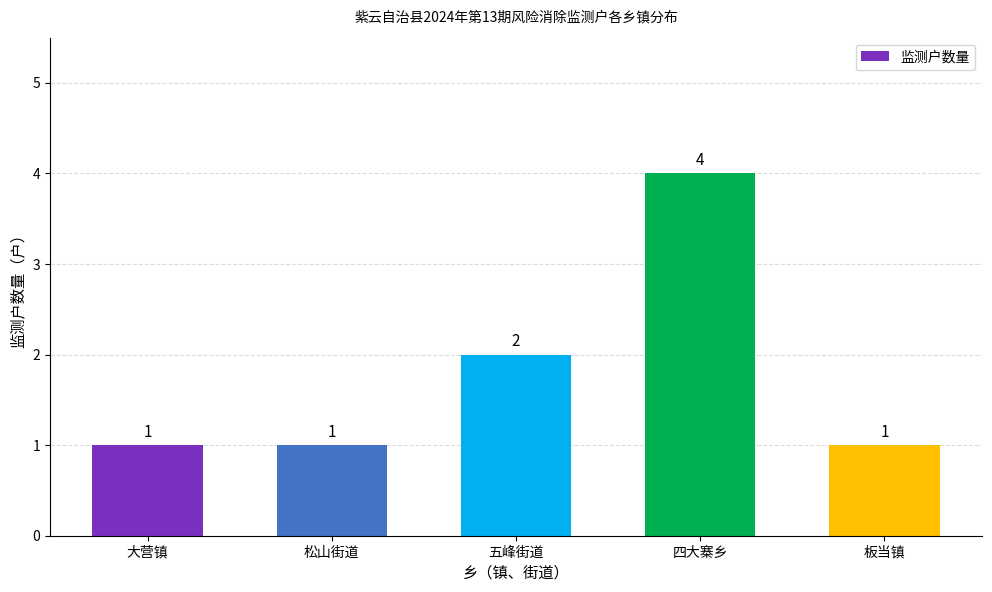

What value does the data have at 板当镇?

1